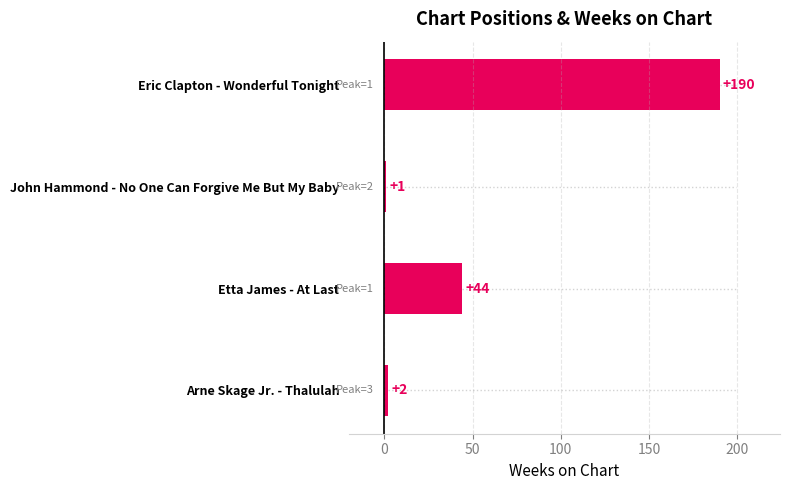

How many data points are less than 44?

2